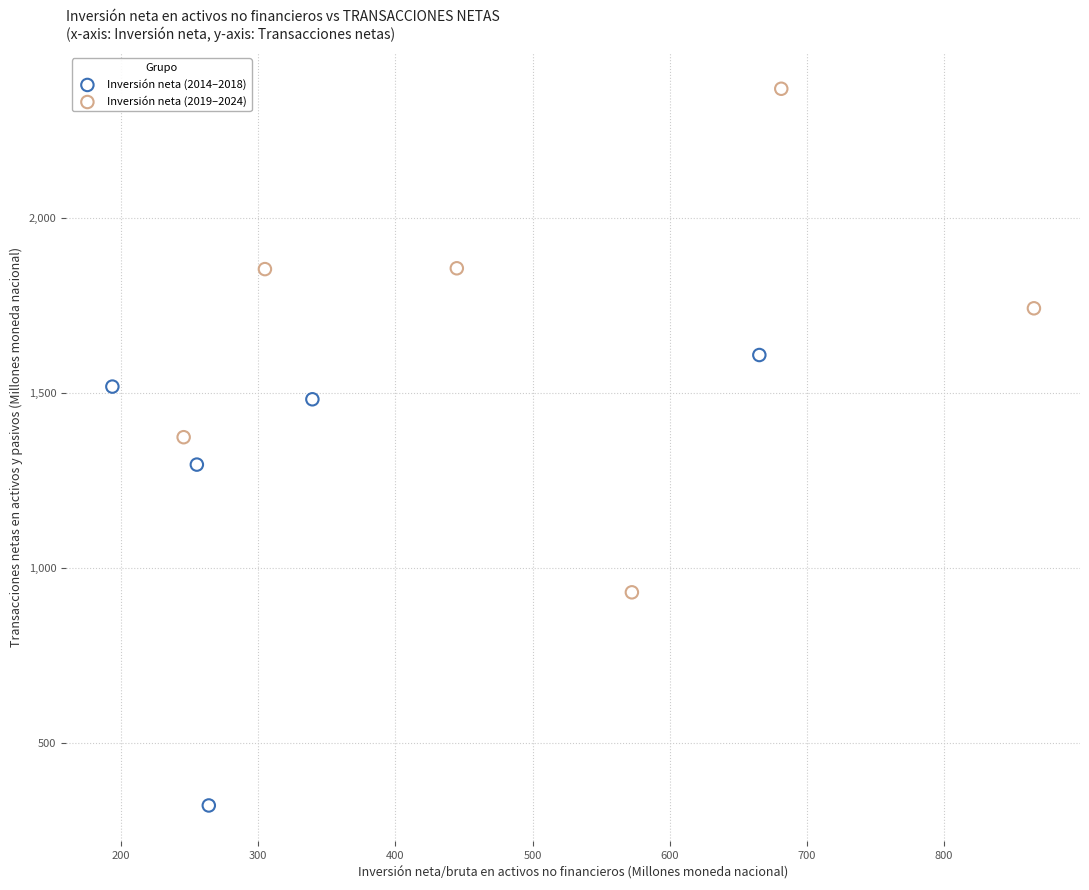

Which series contains the lowest Y value?

Inversión neta (2014–2018)